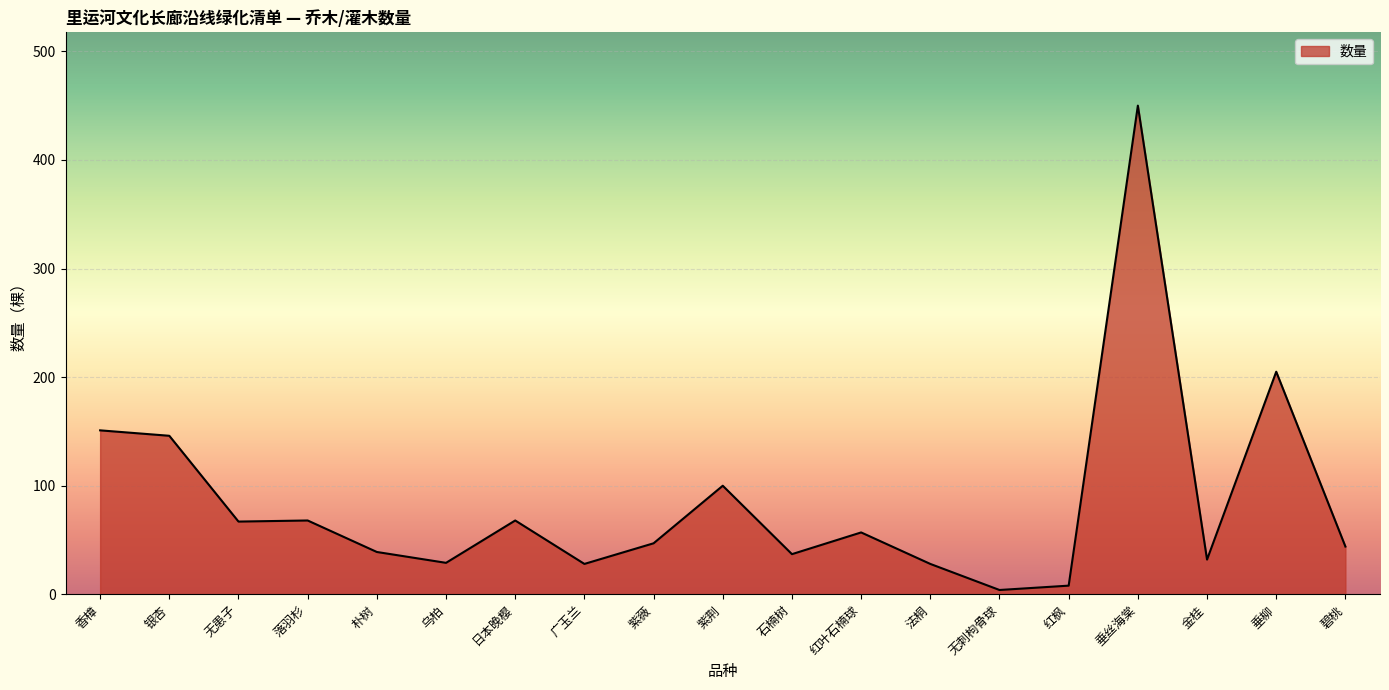

At which label does the data first exceed 47?

香樟